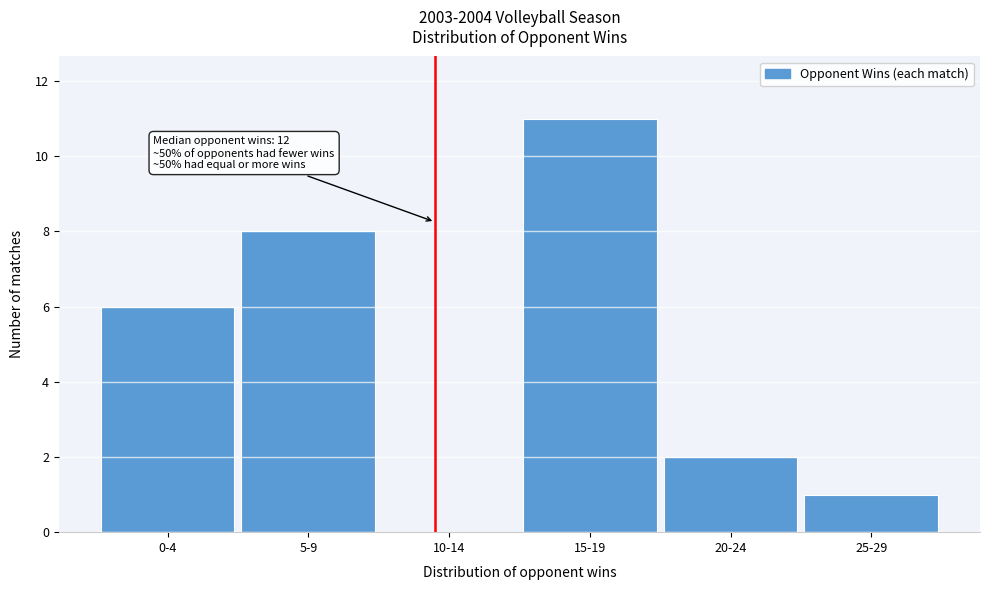

Reading left to right, list all the values displayed in this chart.

0-4=6	5-9=8	10-14=0	15-19=11	20-24=2	25-29=1